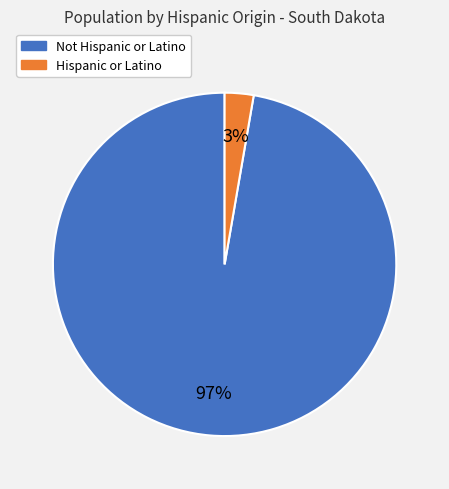

Is there a majority slice in this chart?

Yes